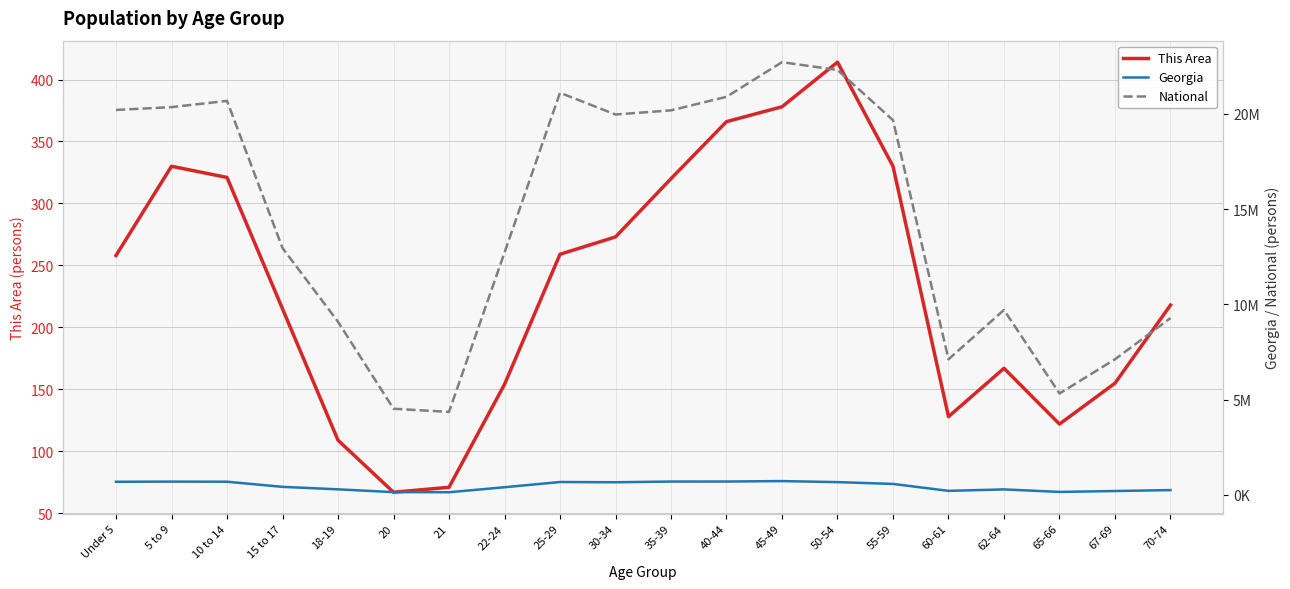

True or false: National and This Area intersect in this chart.

False